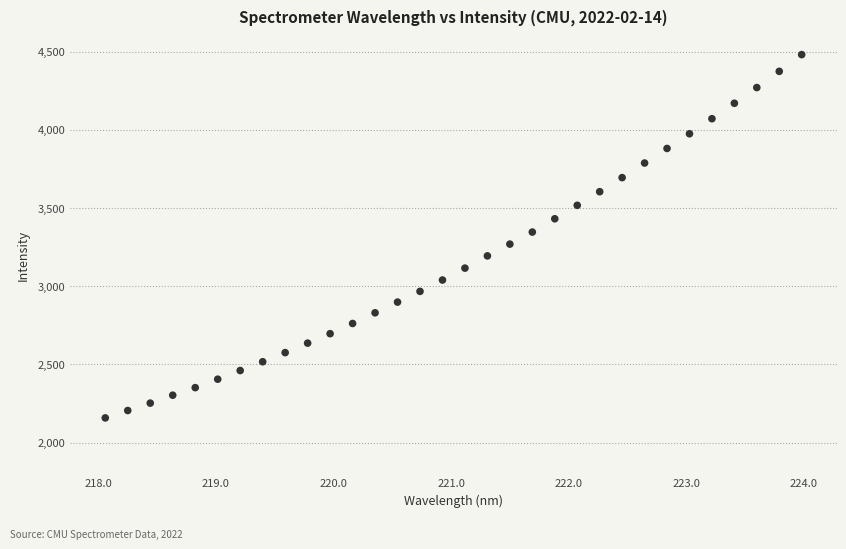

What is the range of X values (max minus min)?

5.9